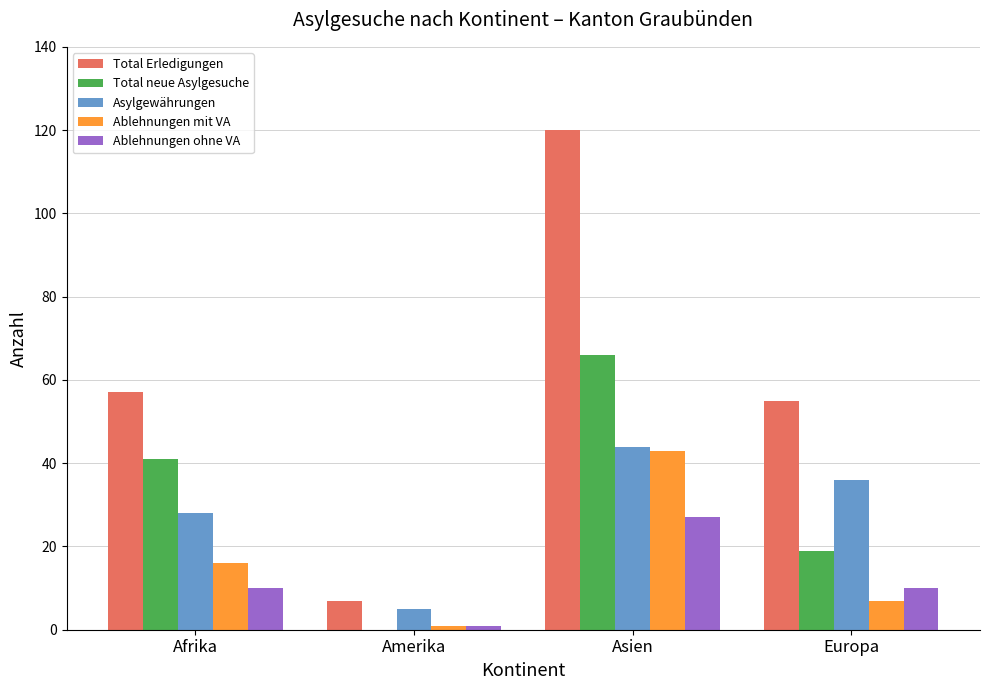

Which series changed the most between Amerika and Asien?

Total Erledigungen